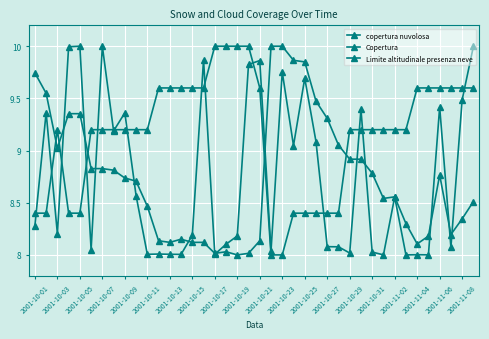

Where is the first local maximum for copertura nuvolosa?

2001-10-03